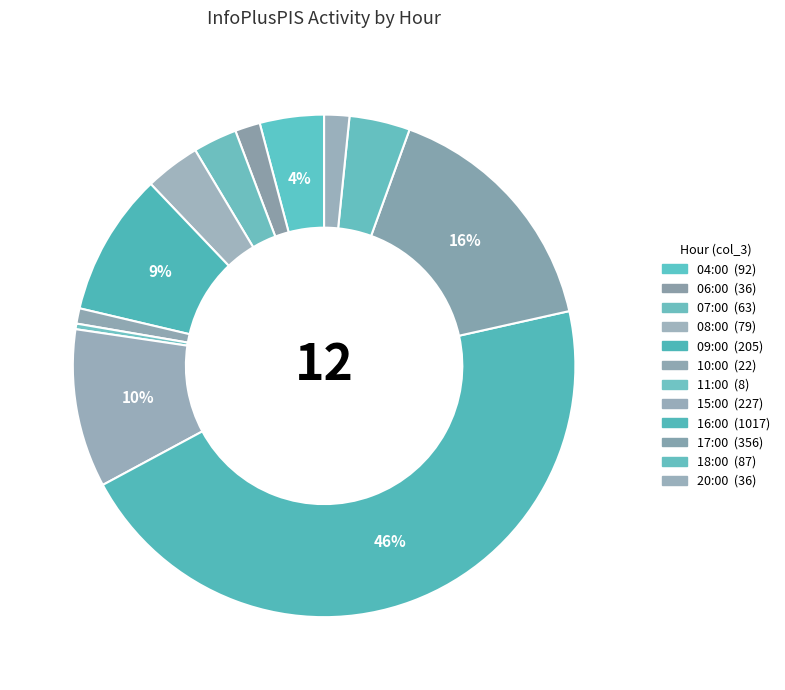

The 15:00 slice represents 1% of the pie. True or false?

False